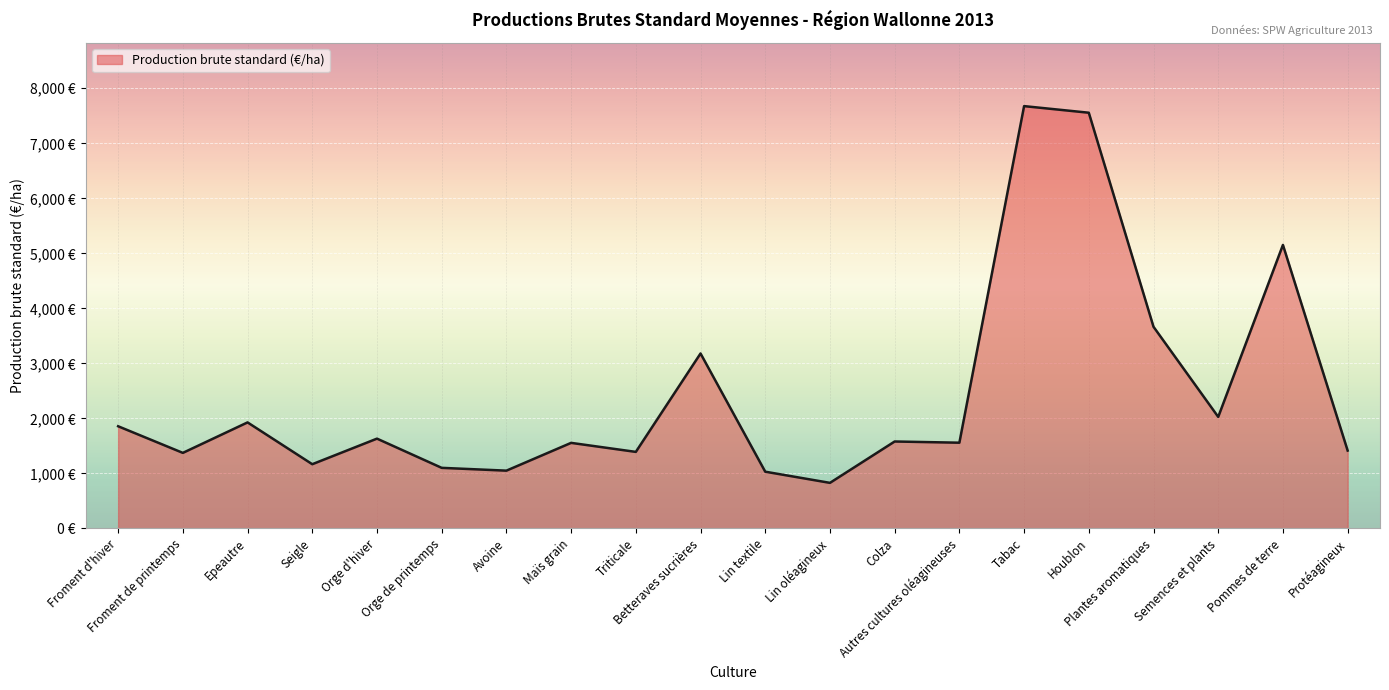

What position from the left is Seigle?

4